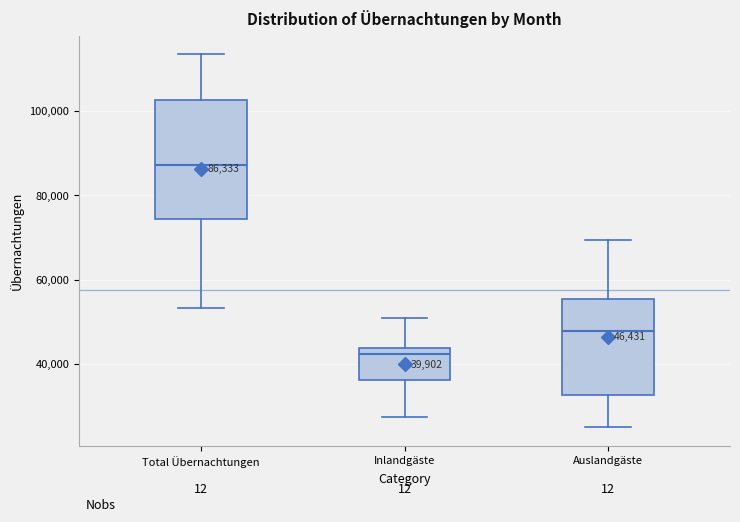

Which box has the highest median line?

Total Übernachtungen